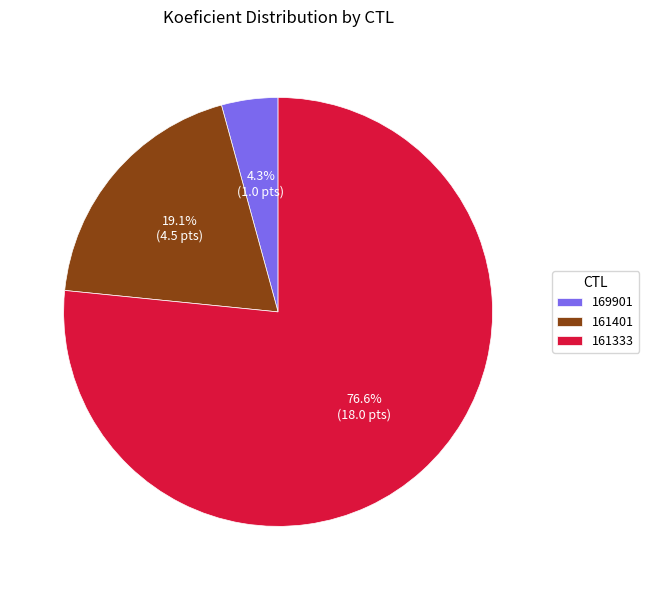

Combined, what portion of the pie is 161333 and 169901?

80.9%